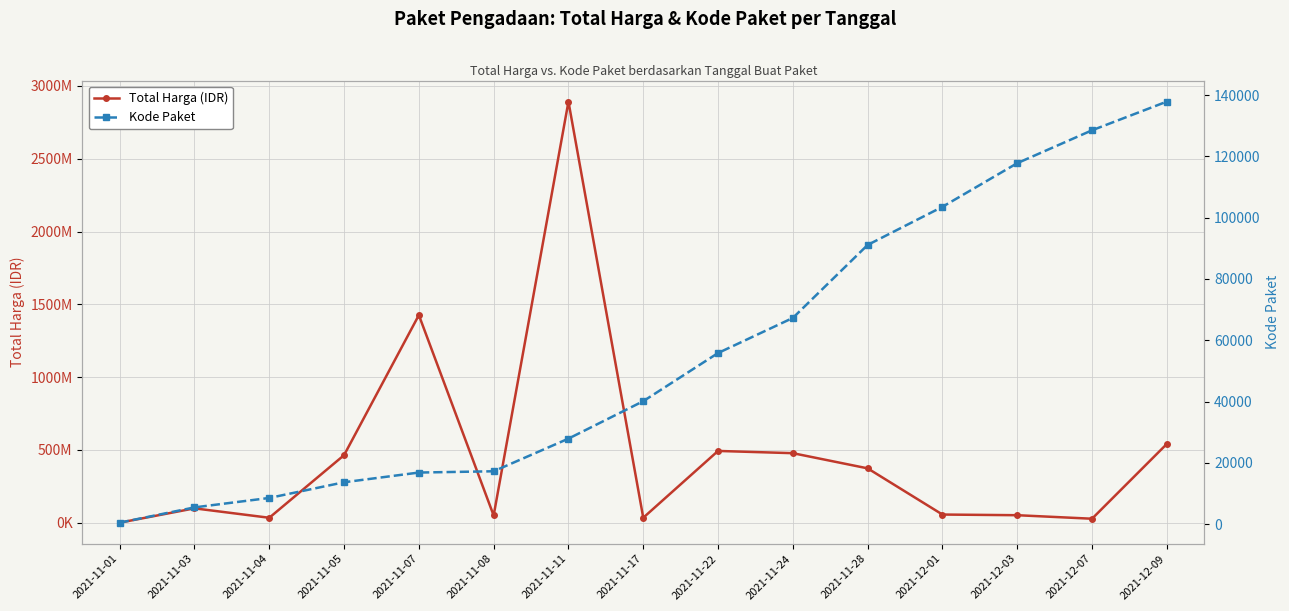

At which category does the chart reach its peak across all series?

2021-11-11